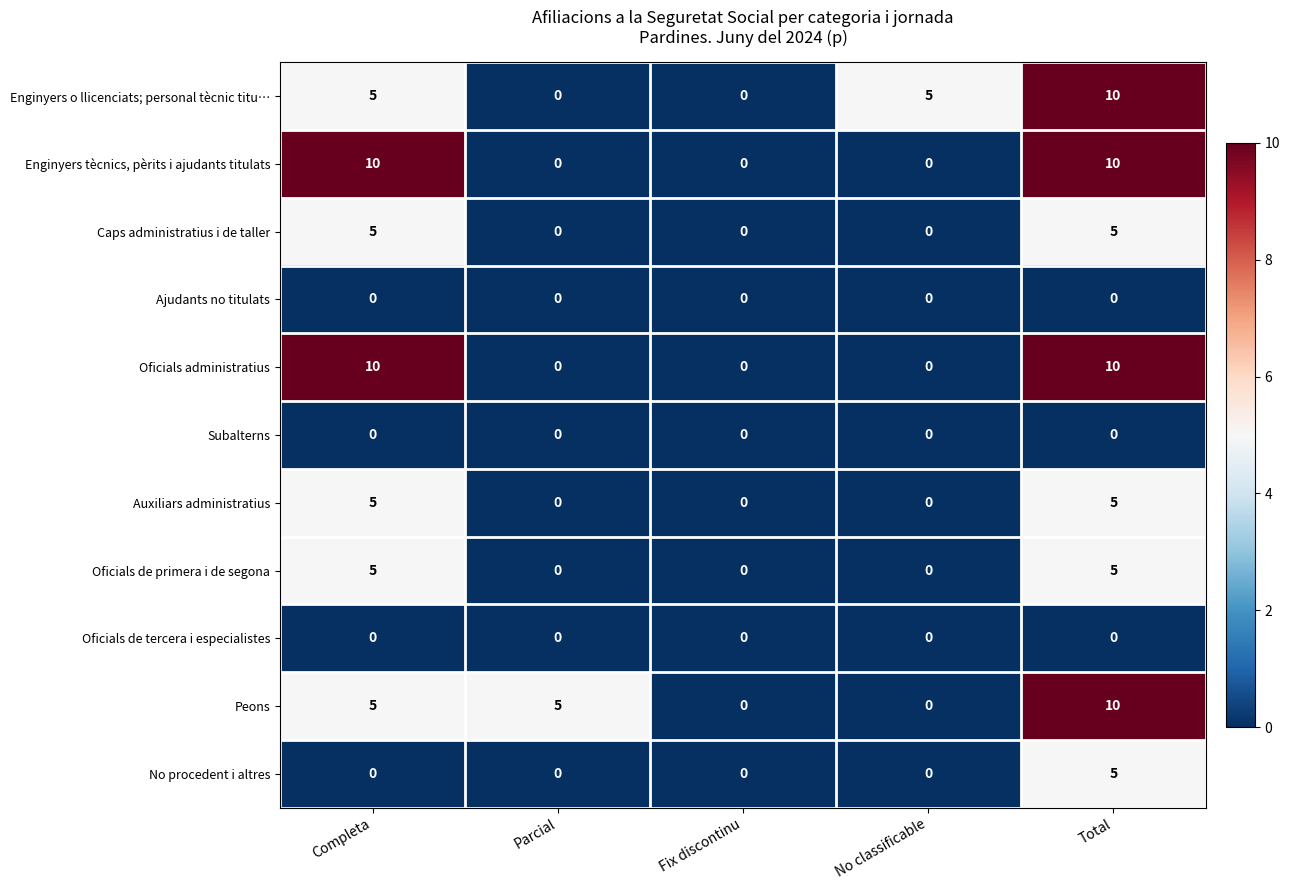

What is the maximum value shown in the chart?

10